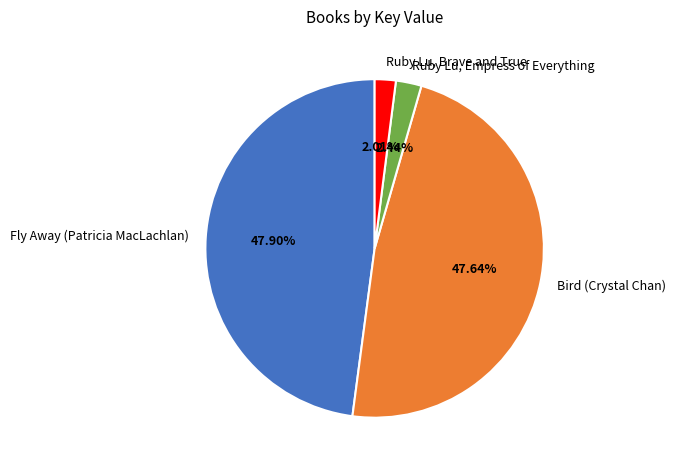

How many slices are in this pie chart?

4